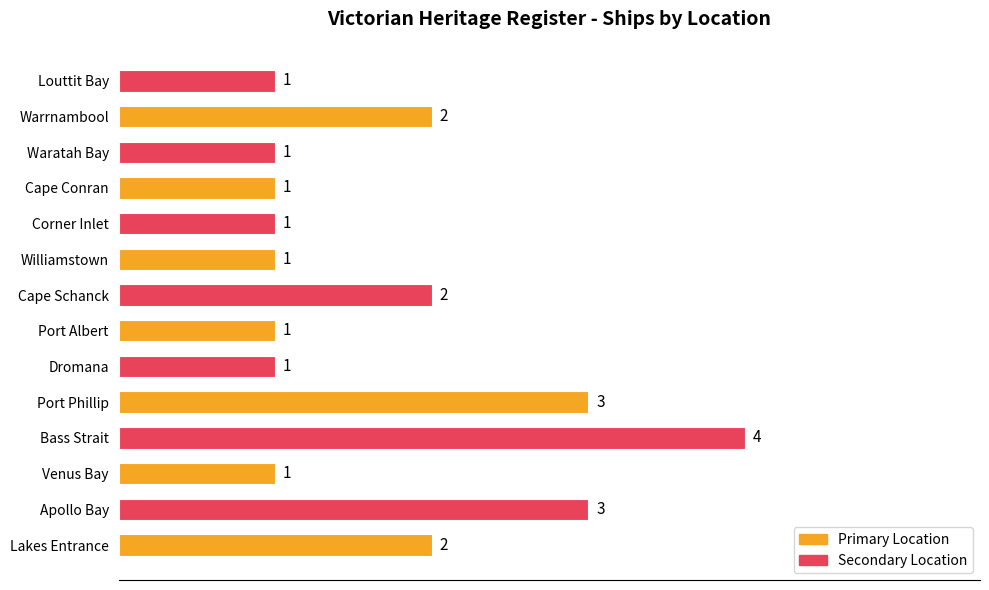

Which has a higher value, Lakes Entrance or Port Albert?

Lakes Entrance